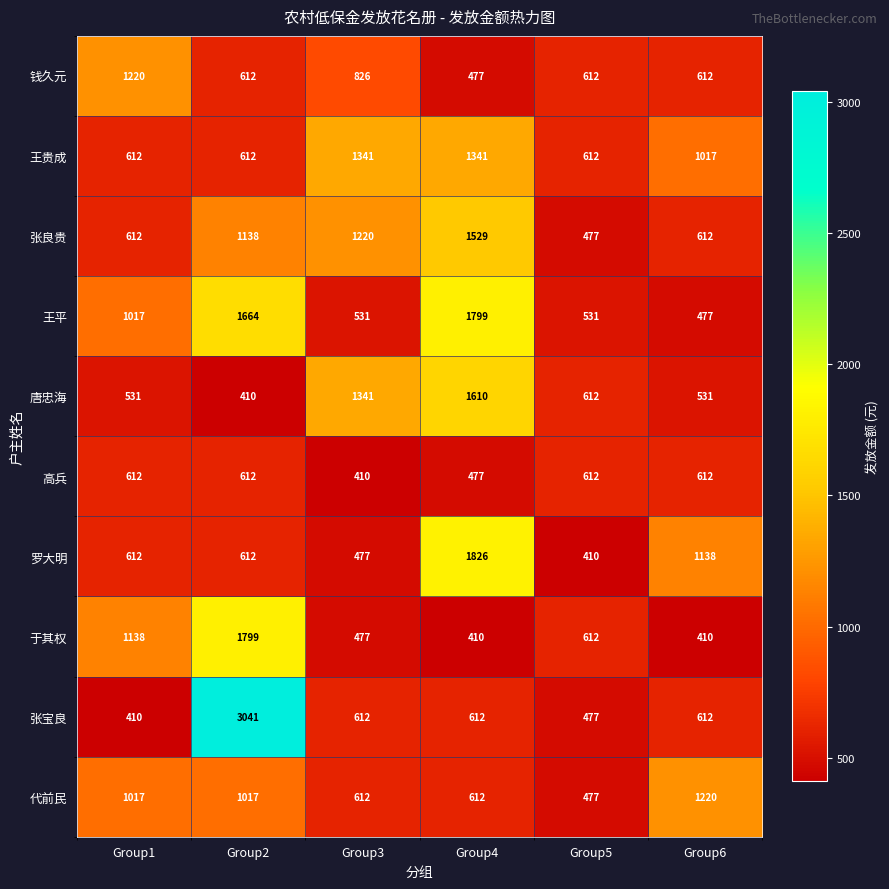

Which series has the largest total across all categories?

王平